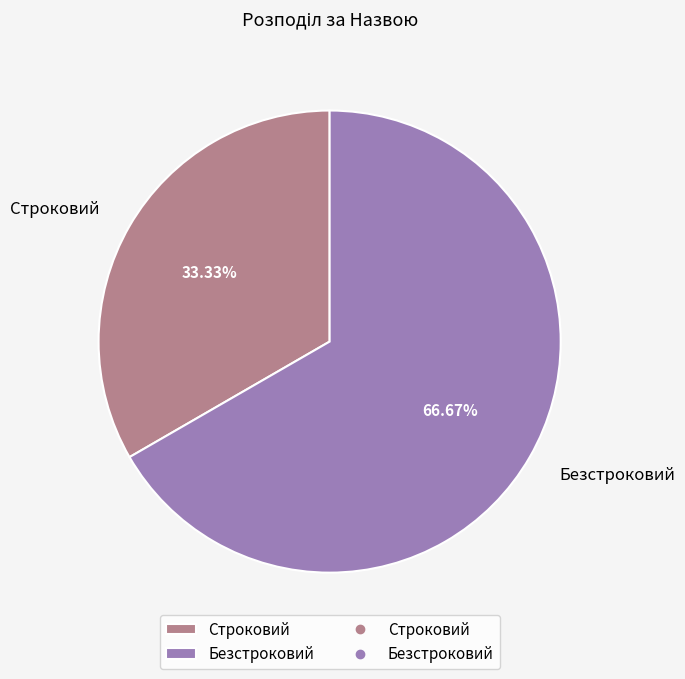

Which has a higher value, Безстроковий or Строковий?

Безстроковий